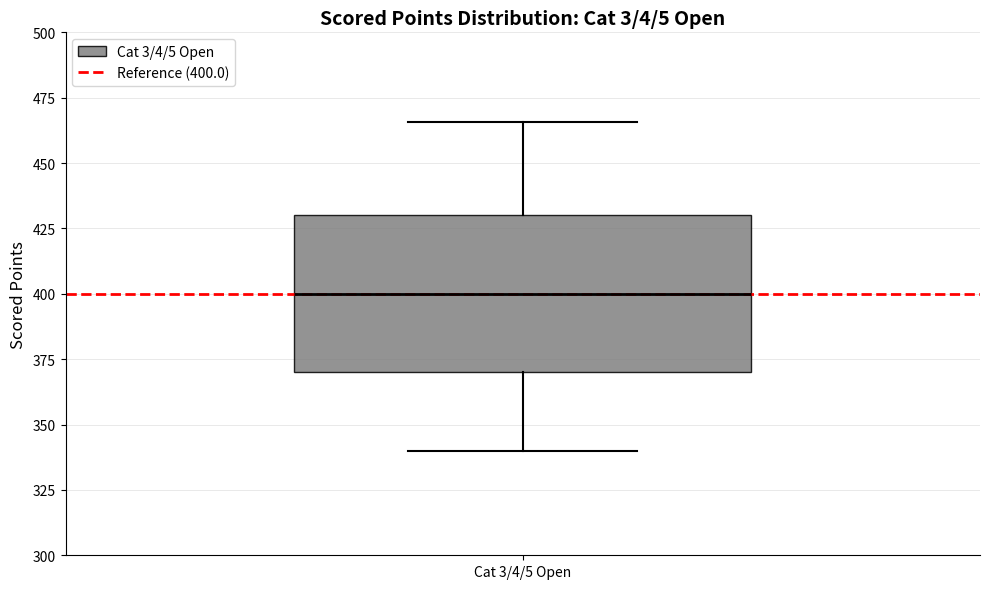

Read this box plot against the y-axis: the position of the median line, the range covered by the box, and the ends of both whiskers. The values are not printed on the chart, so give them approximately, as read against the axis.

median 400, box 370 to 430, whiskers 340 to 465